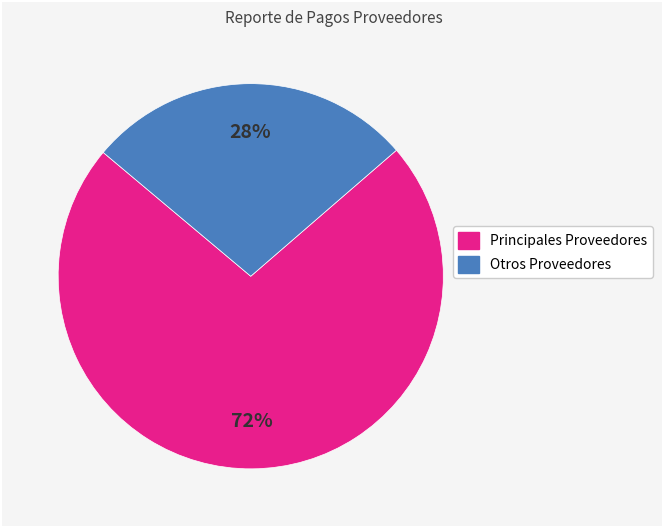

Rank the categories by value from lowest to highest.

Otros Proveedores, Principales Proveedores